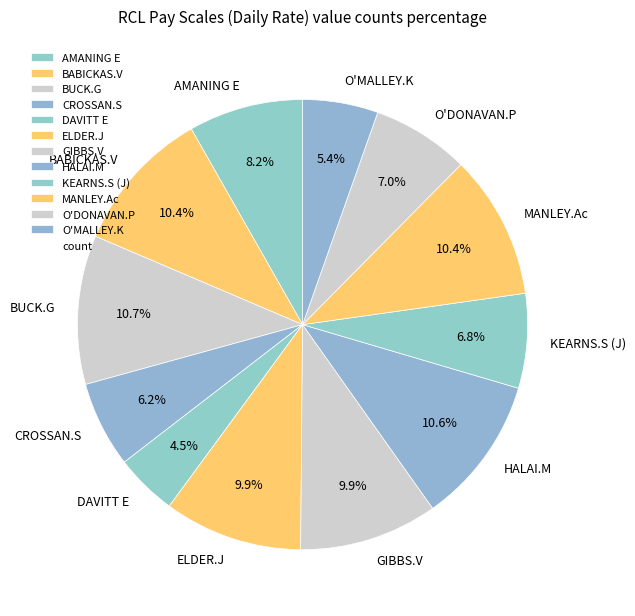

Count the number of slices in the pie.

12